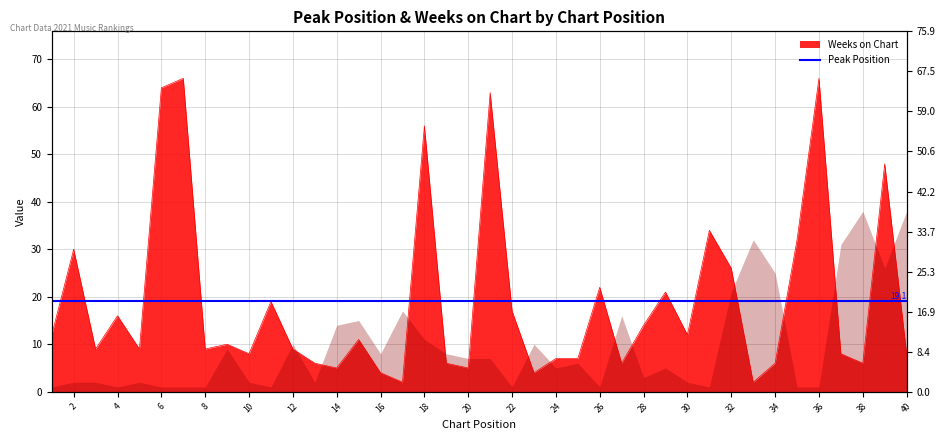

Reading right to left, extract all data points from this chart.

8	48	6	8	66	32	6	2	26	34	12	21	14	6	22	7	7	4	17	63	5	6	56	2	4	11	5	6	9	19	8	10	9	66	64	9	16	9	30	12